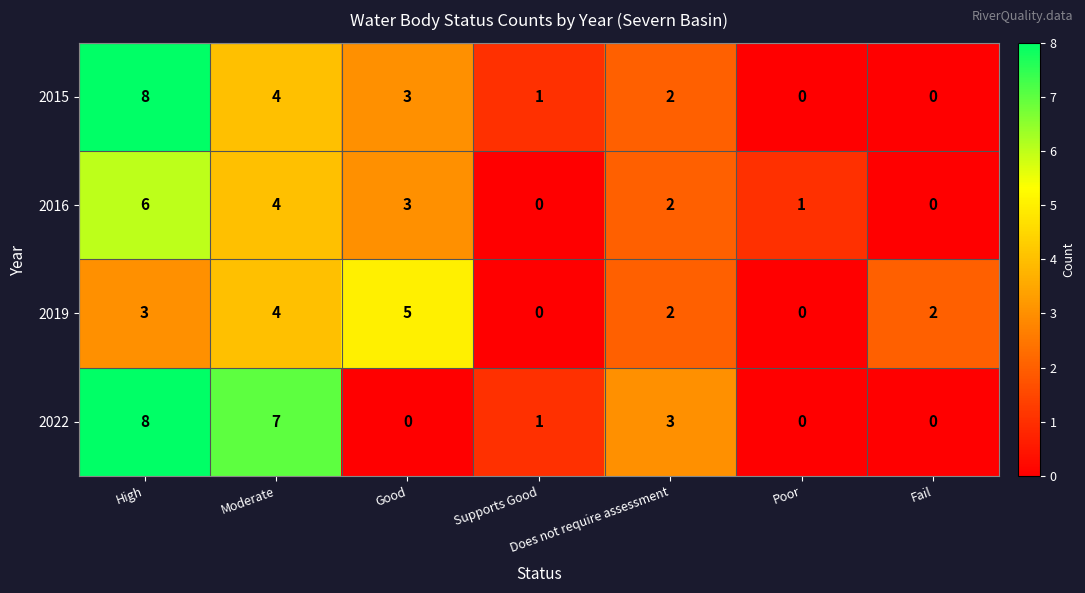

What is the maximum value for 2015?

8